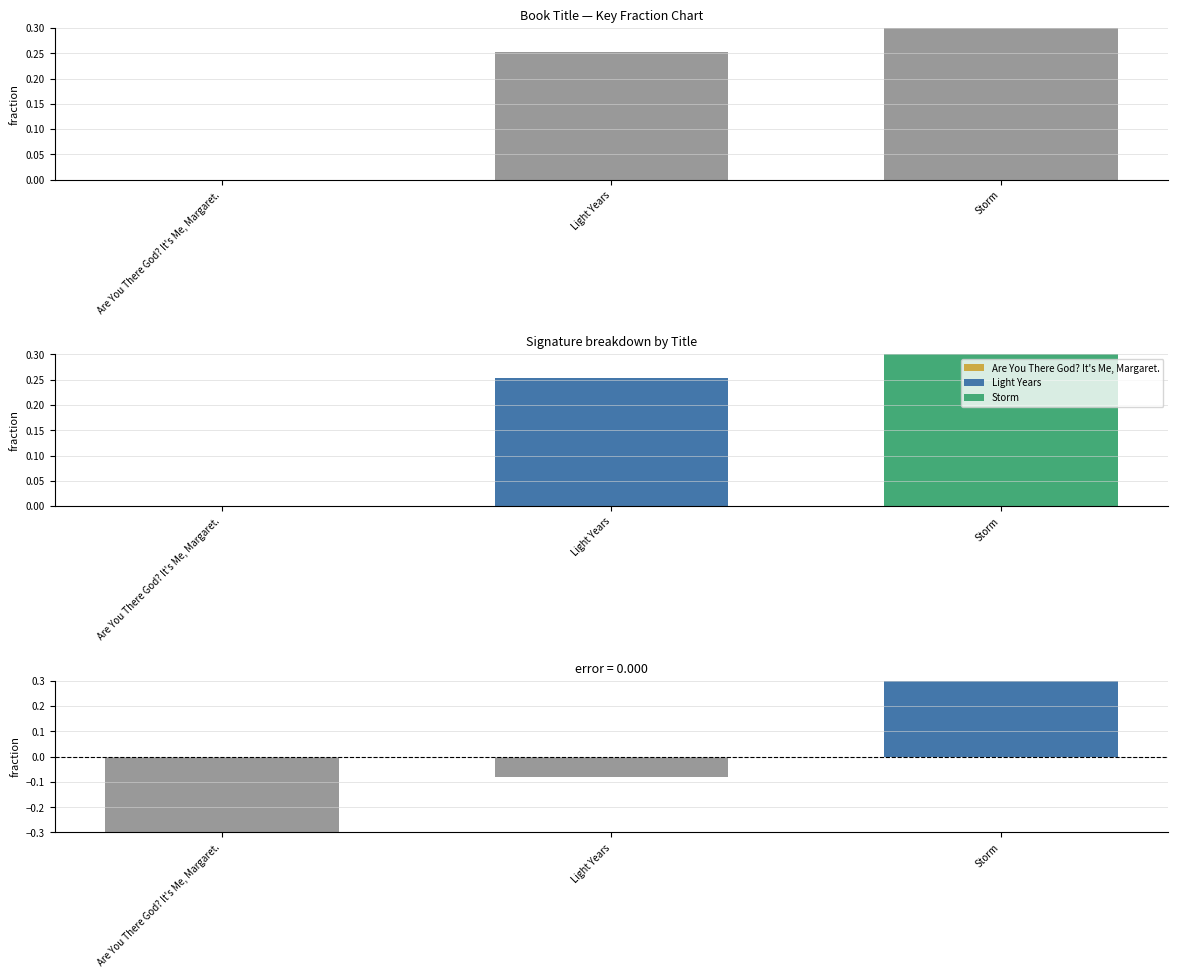

True or false: Key (residual) has a value of -0.1 at Light Years.

True